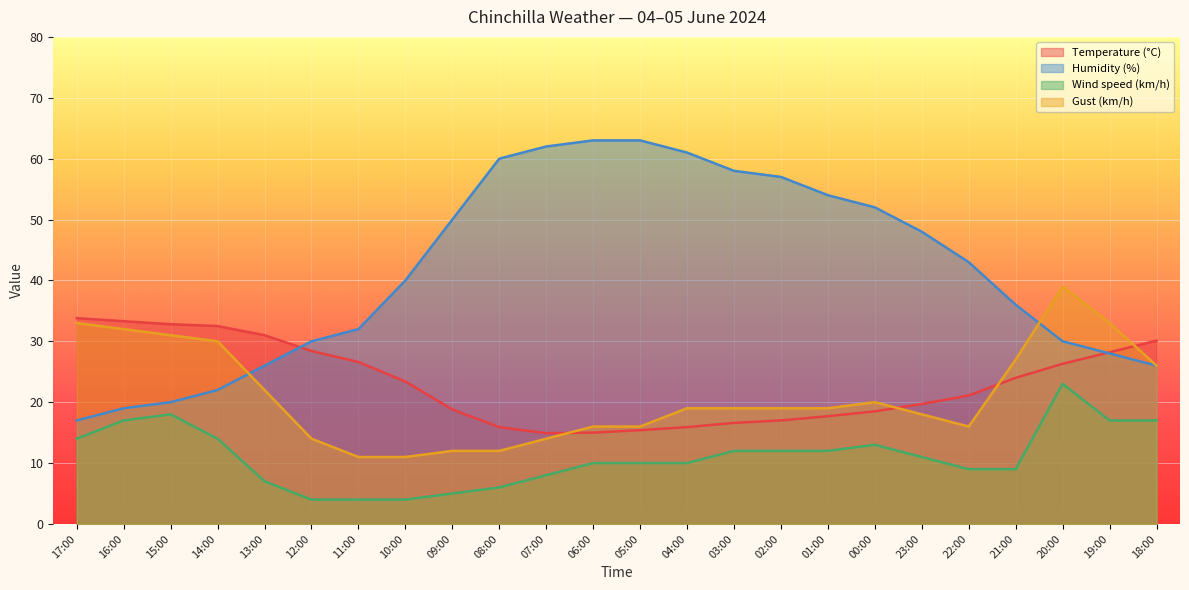

Is the value of Wind speed (km/h) at 14:00 greater than the value of Humidity (%) at 21:00?

No